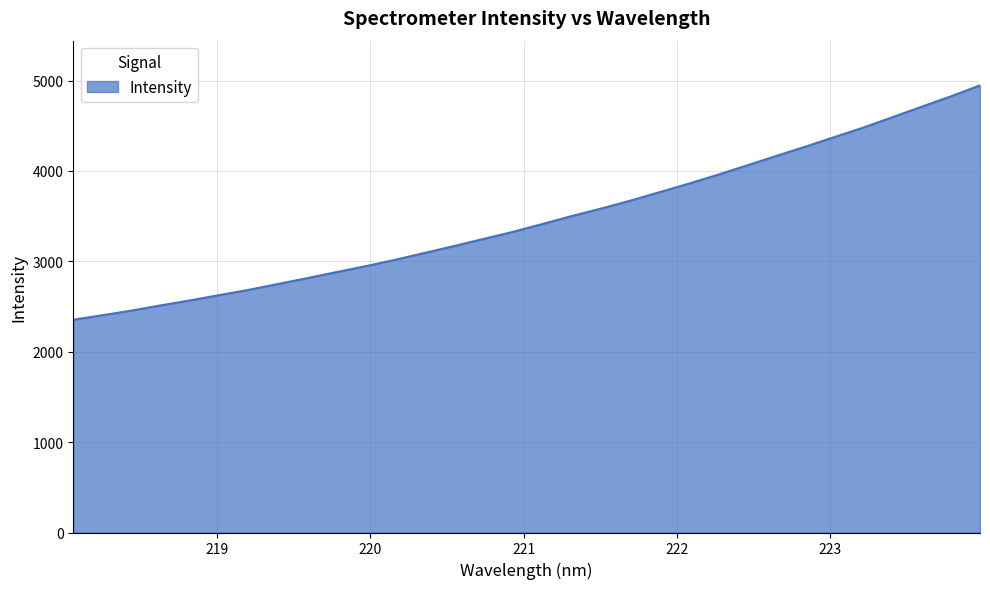

What is the minimum value shown in the chart?

2354.1